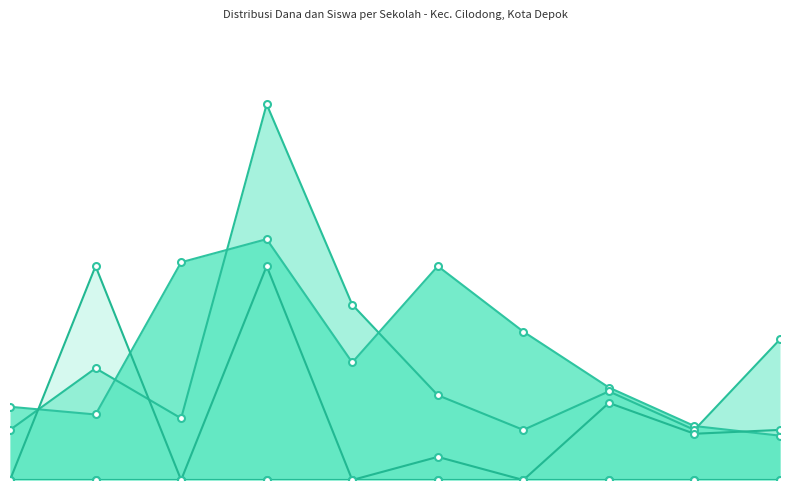

Rank the series by their maximum value, from highest to lowest.

Pemberian (Dana), Pemberian Relaksasi (Dana), Pemberian Dari Aktivasi (Dana), Disalurkan (Siswa), Pemberian Relaksasi (Siswa)